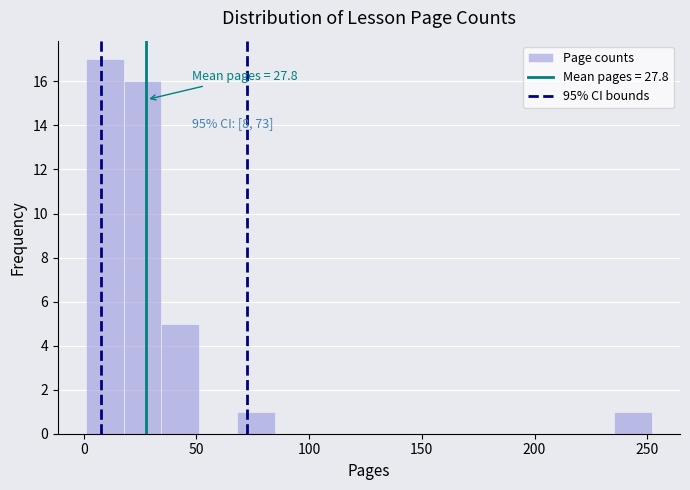

Around what value on the x-axis is the tallest bar? Give the approximate position of its centre, as read against the axis.

10